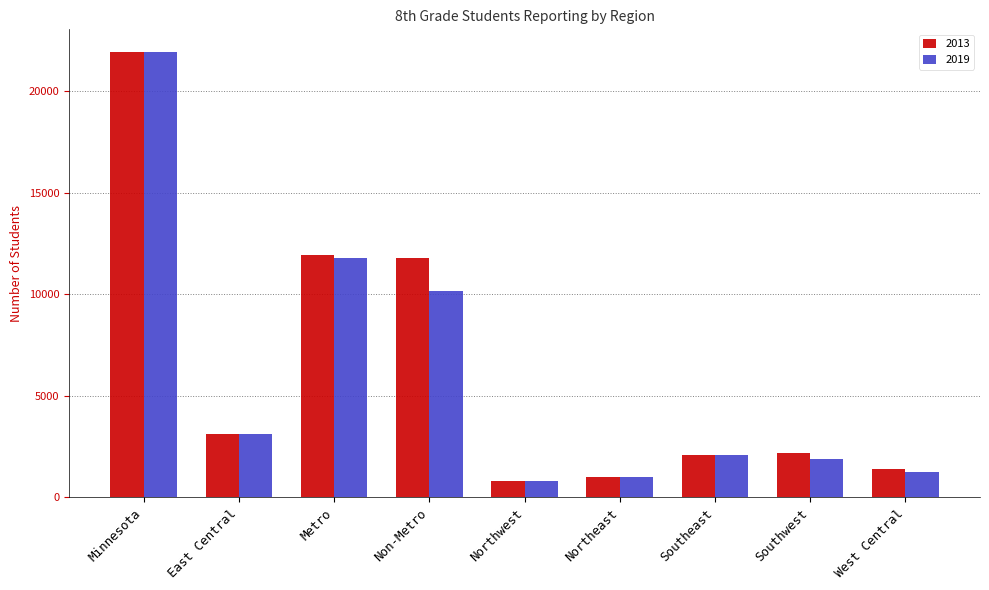

Reading left to right, what are all the values shown in this chart?

2013: 21943	3100	11917	11783	807	988	2083	2187	1404
2019: 21943	3100	11783	10160	807	988	2083	1906	1276